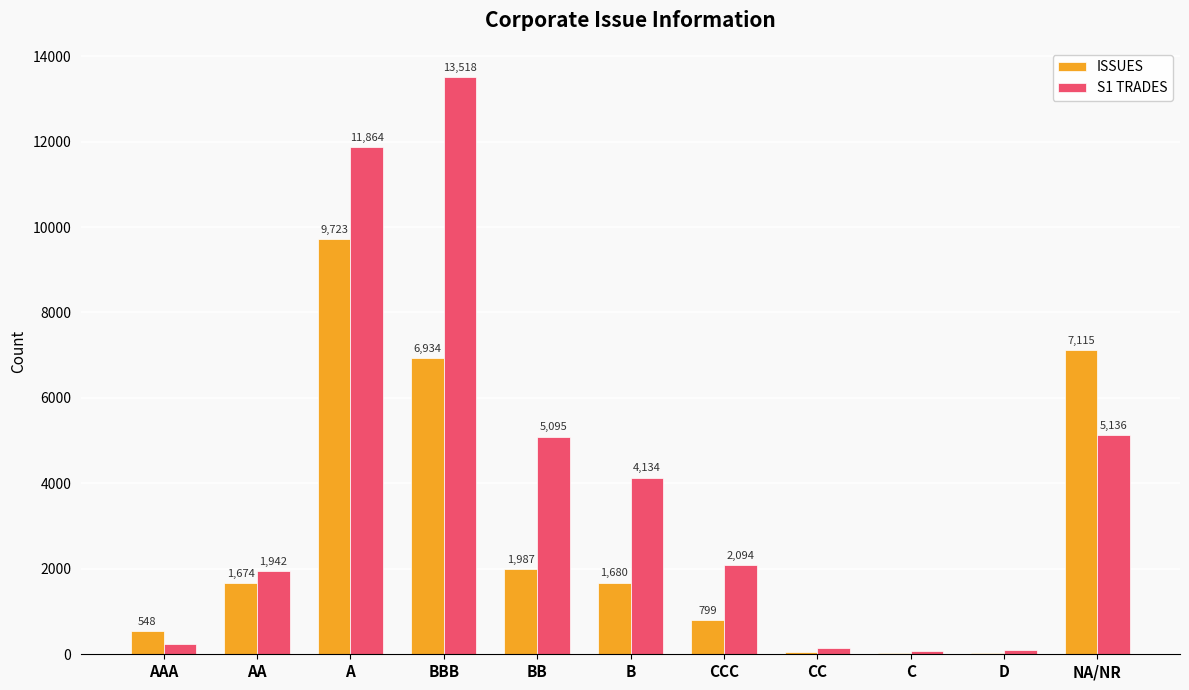

Where is S1 TRADES nearest to the value 6798?

NA/NR